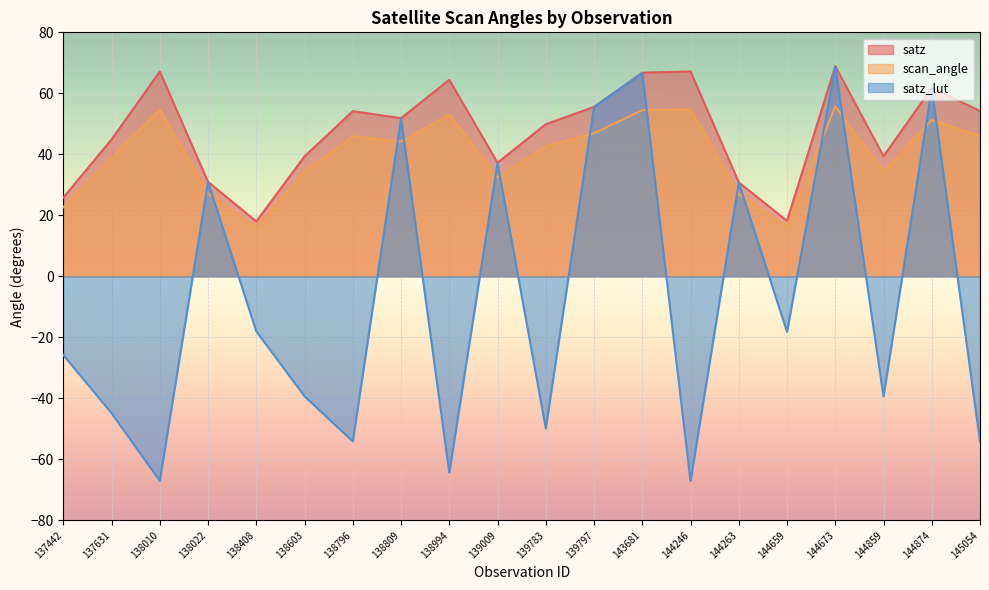

True or false: scan_angle has a value of 80.5 at 138994.

False